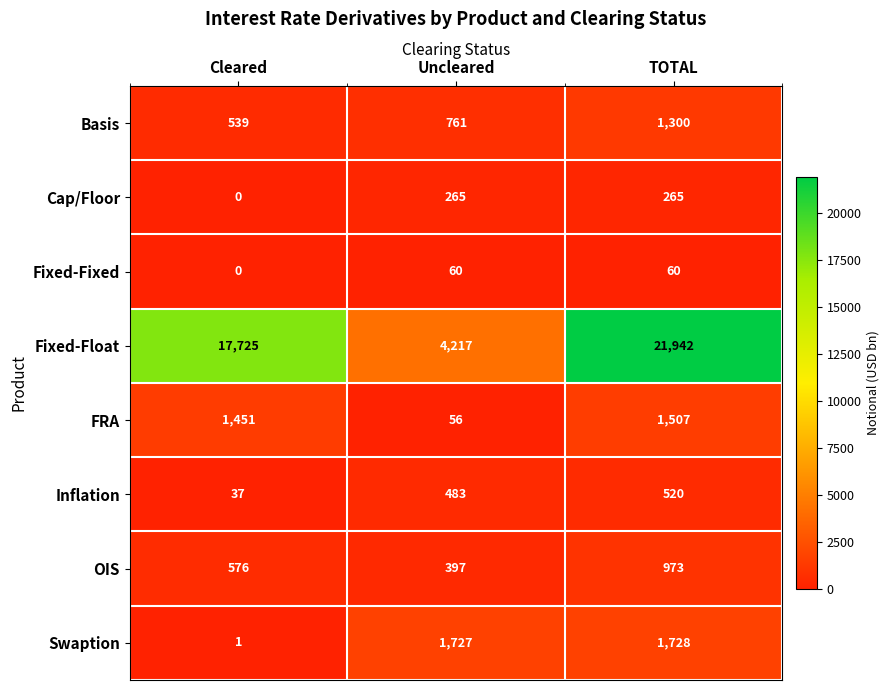

Count the number of categories in the chart.

3